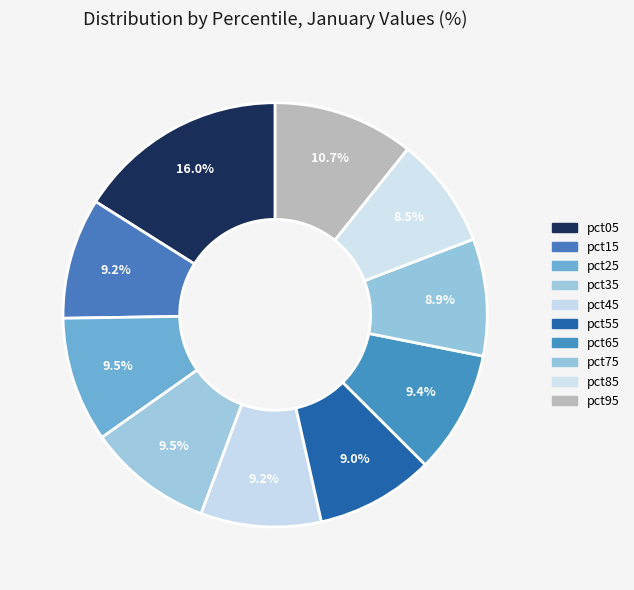

How many segments does this pie chart have?

10